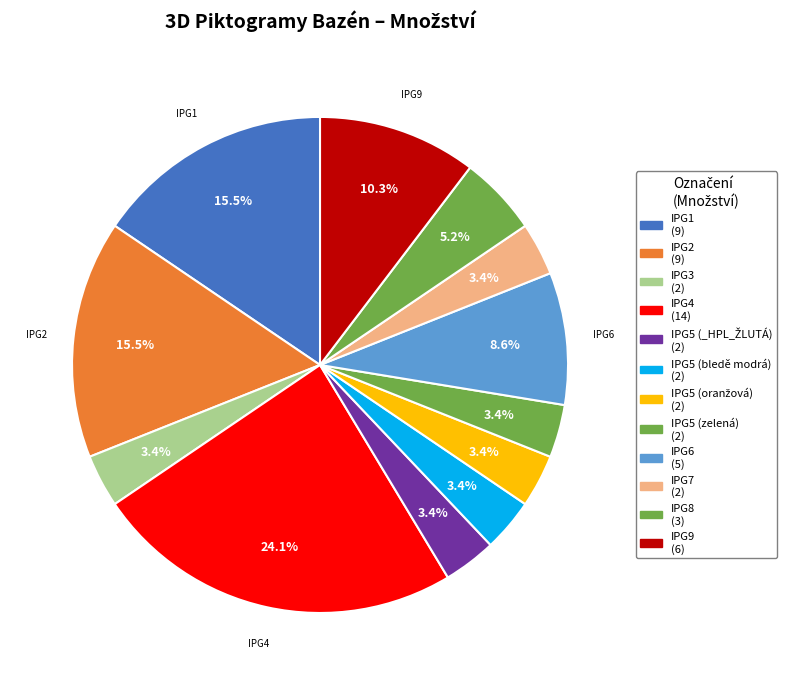

To the nearest percent, what is the difference between the largest and smallest slice percentages?

21%